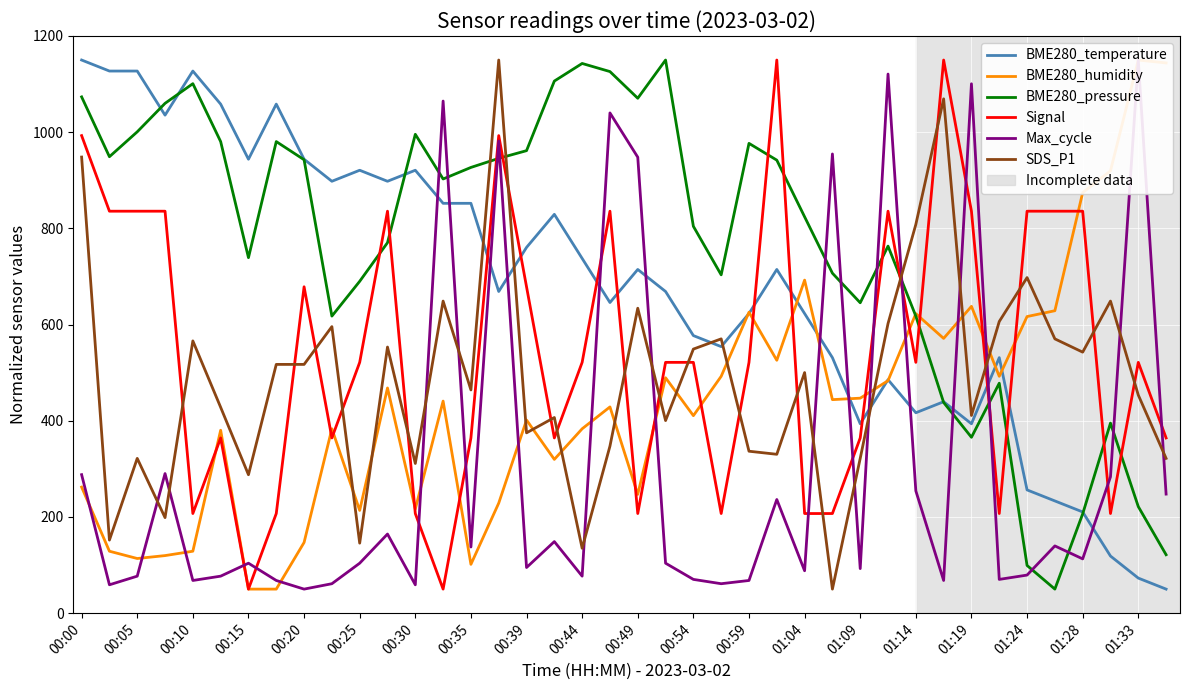

What is the sum of all Max_cycle values?

12263.7